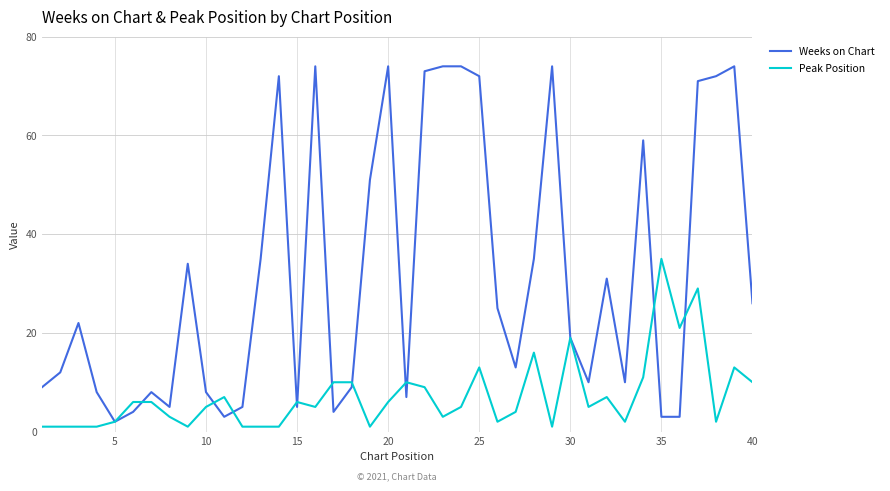

What is the maximum value shown in the chart?

74